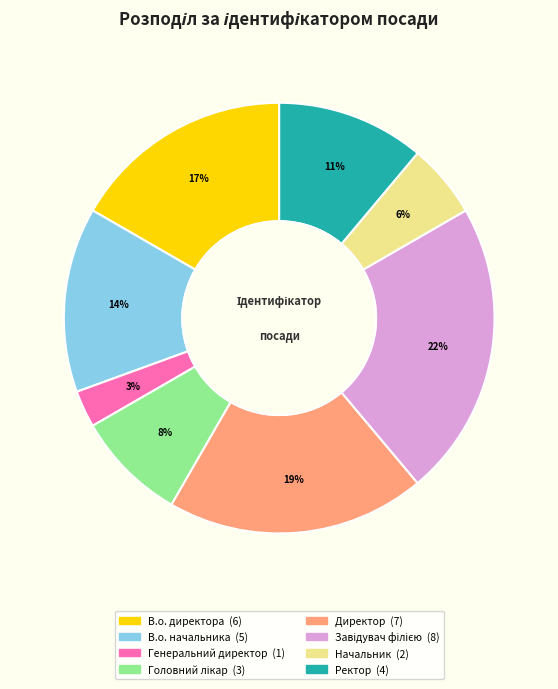

To the nearest percent, what is the difference between the Ректор and В.о. начальника slice percentages?

3%